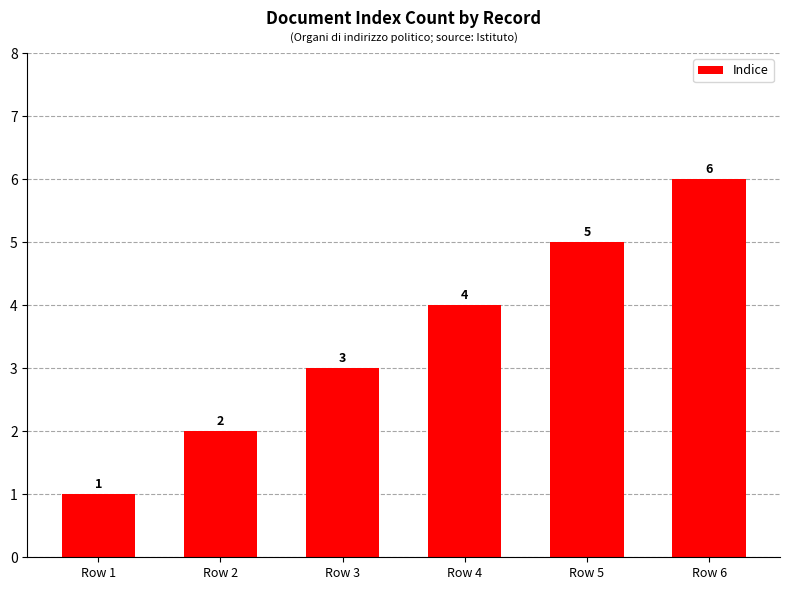

Approximately how many times larger is the value at Row 6 compared to Row 2?

3.0